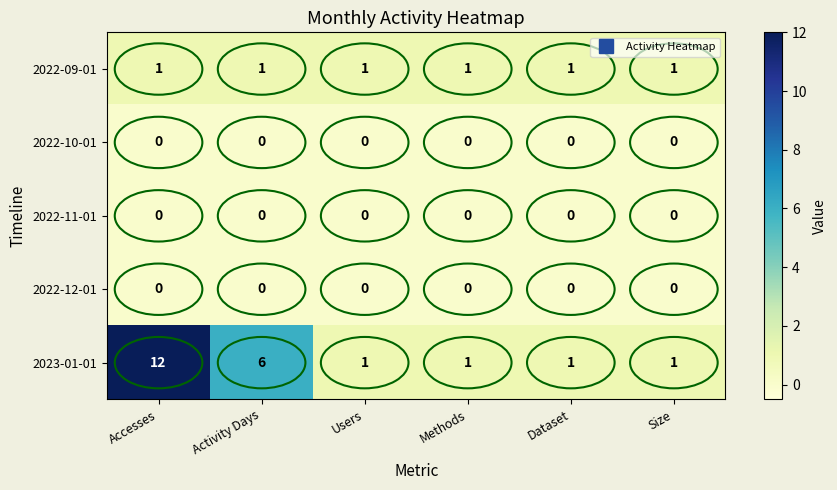

Which series has the widest spread of values?

2023-01-01